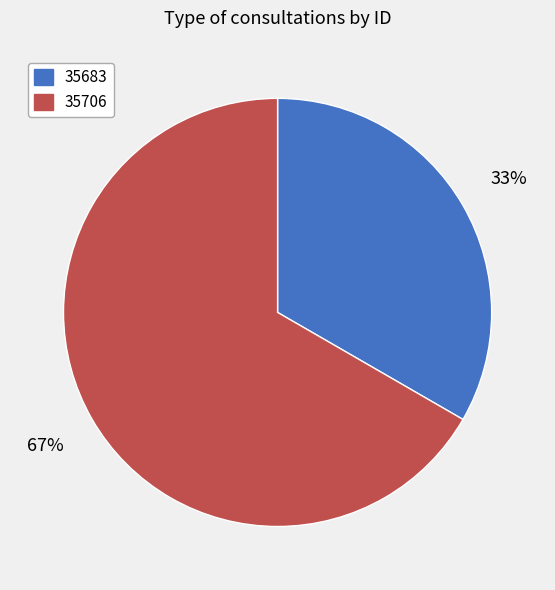

Which category has the biggest portion of the pie?

35706